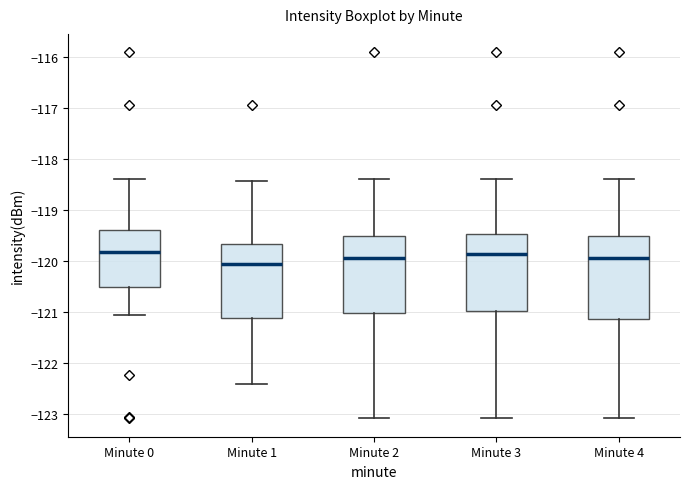

Which box's median line is the lowest?

Minute 1